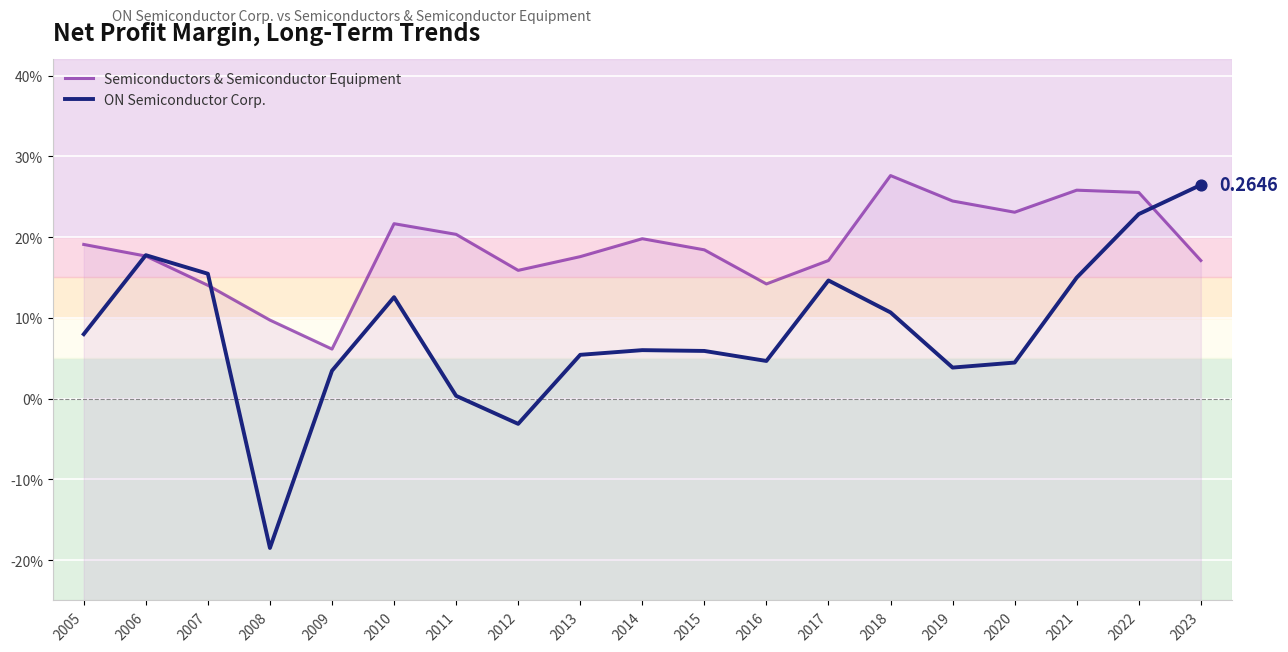

Which series has the largest total across all categories?

Semiconductors & Semiconductor Equipment